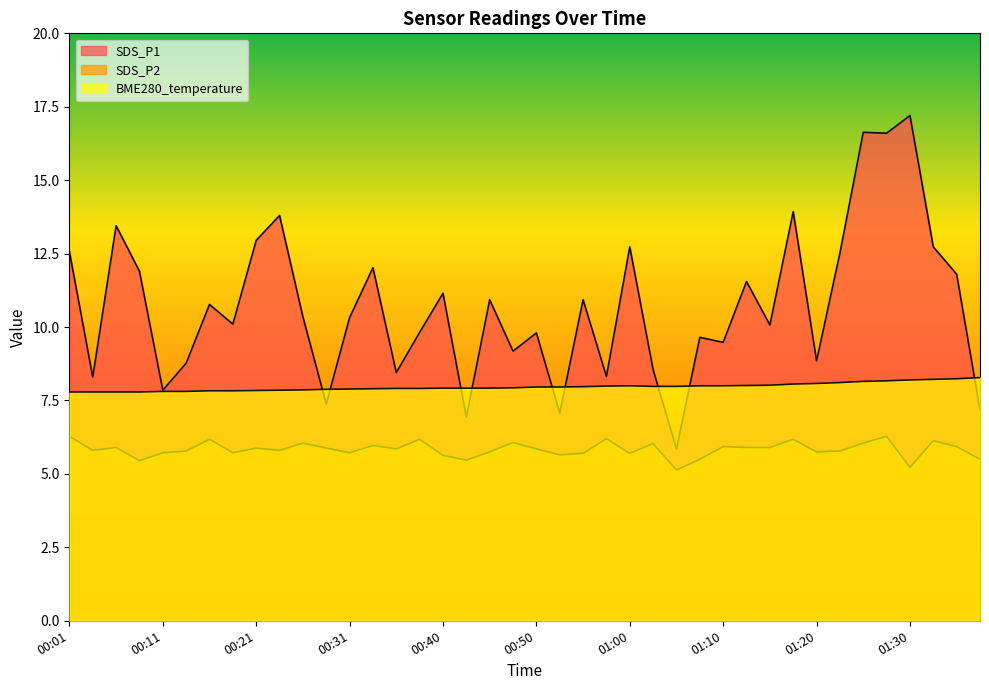

Rank the series at 01:00 from lowest to highest value.

SDS_P2, BME280_temperature, SDS_P1